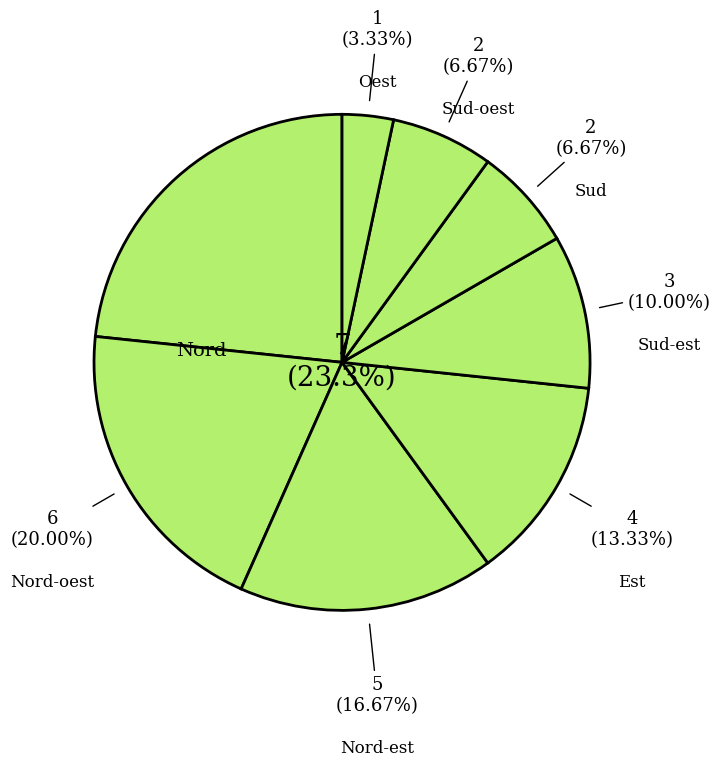

Which has a higher value, Sud-est or Sud?

Sud-est